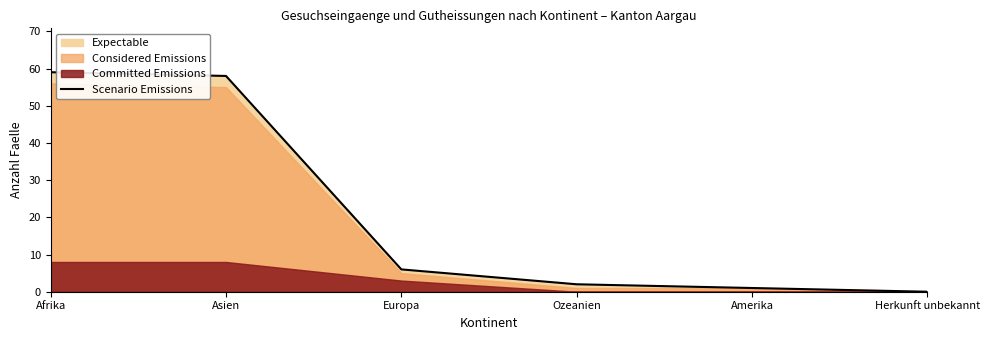

The chart shows a value of 105 at Afrika. True or false?

False